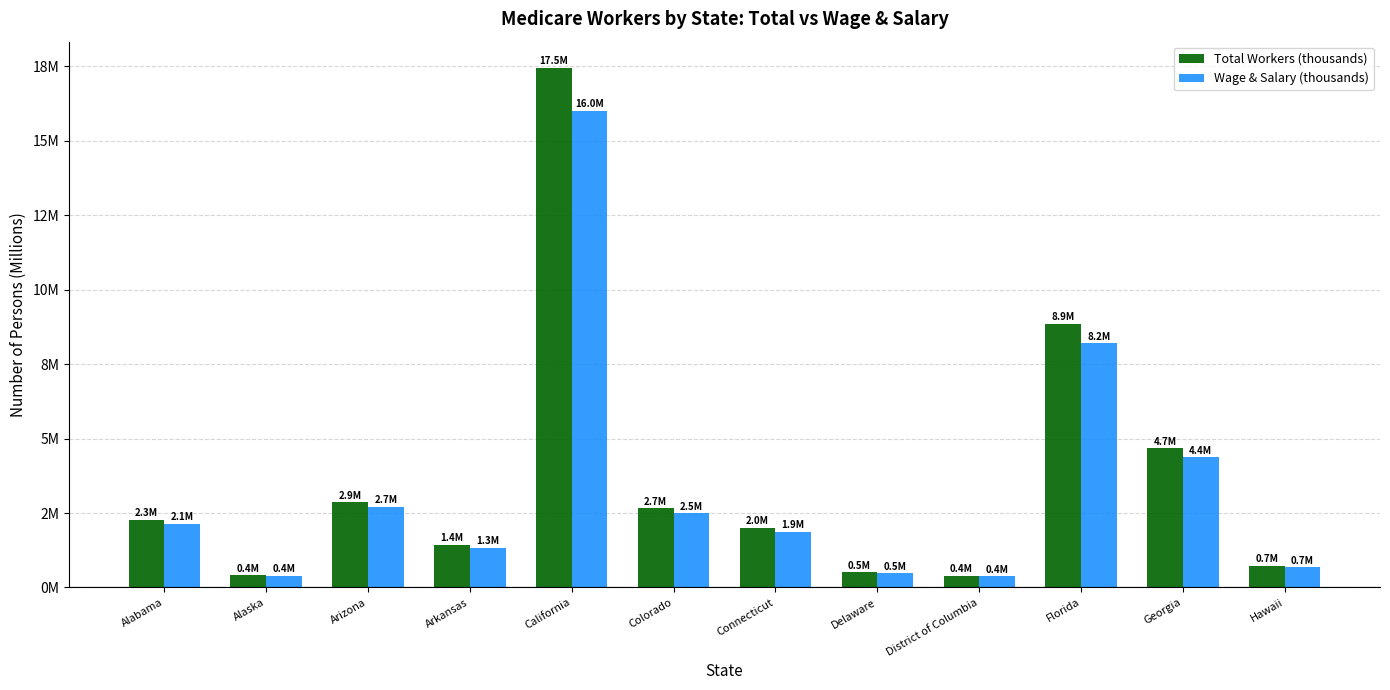

Where does the Total Workers (thousands) series first go above 2?

Alabama